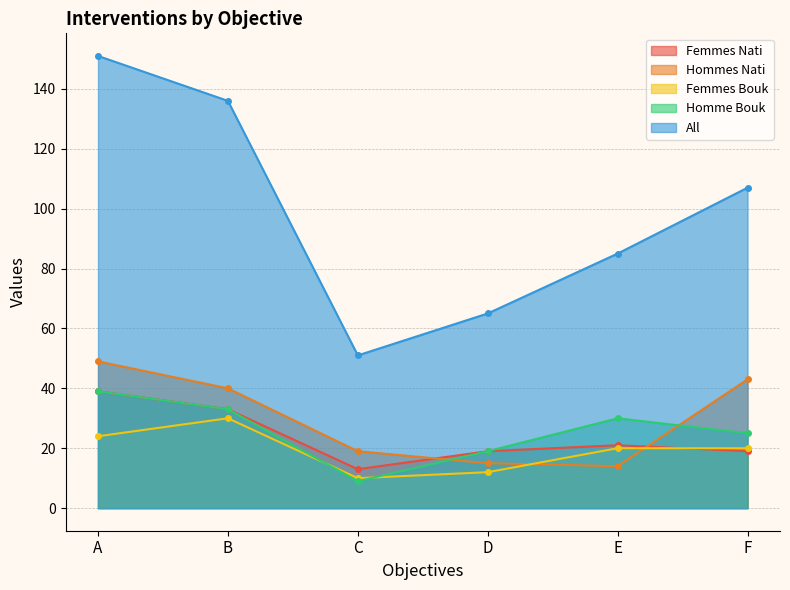

Is it true that Femmes Nati equals 66 at A?

False